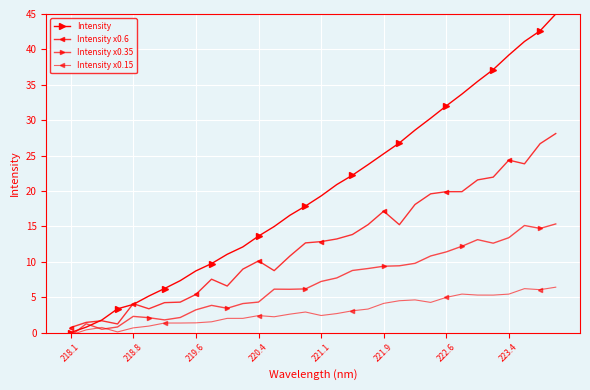

At which category is the sum across all series the highest?

31